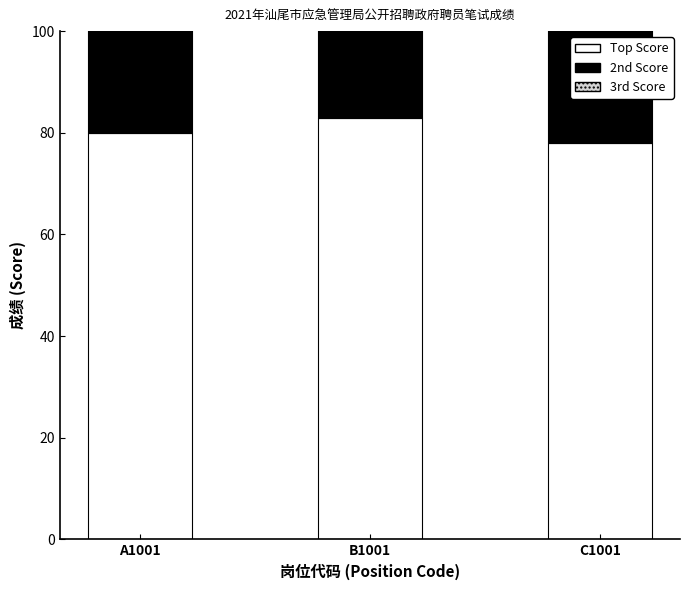

What is the spread (max minus min) of values at B1001?

83